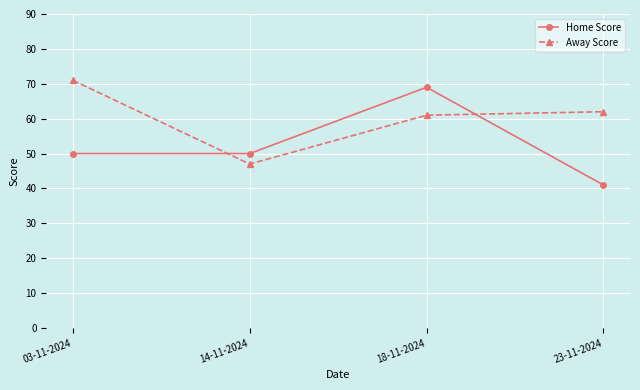

Which series has the widest spread of values?

Home Score